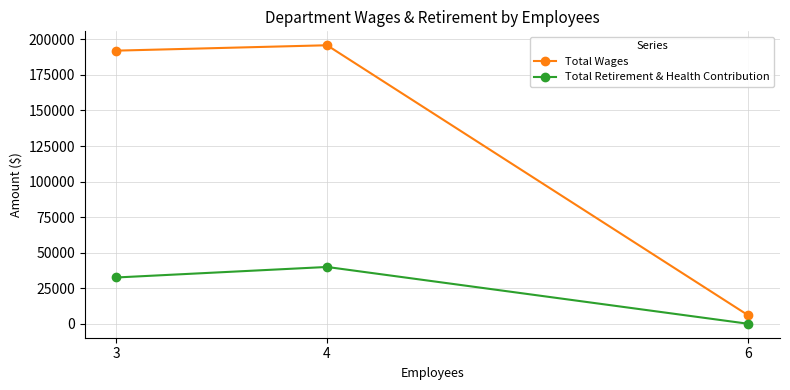

How many lines are shown in the chart?

2